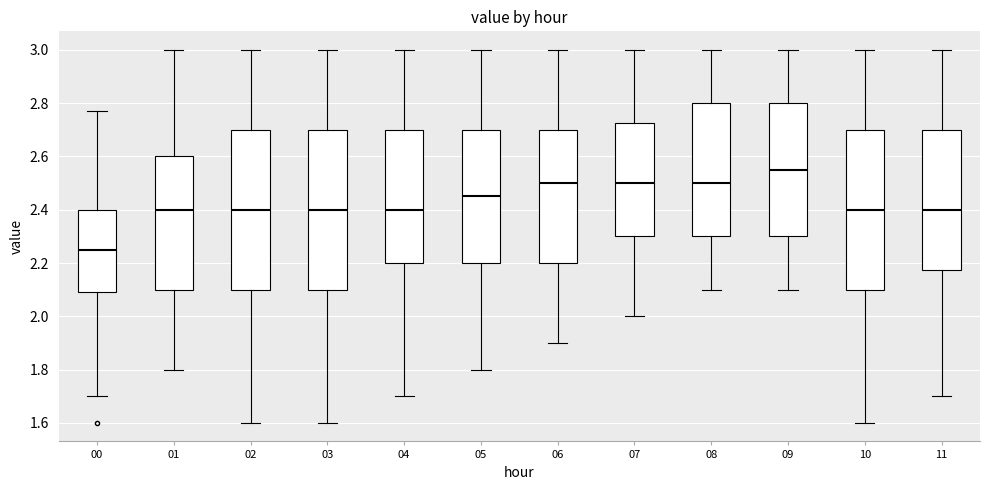

Where is the upper edge of the box at x = 01 on the y-axis? The values are not printed on the chart, so give them approximately, as read against the axis.

2.60